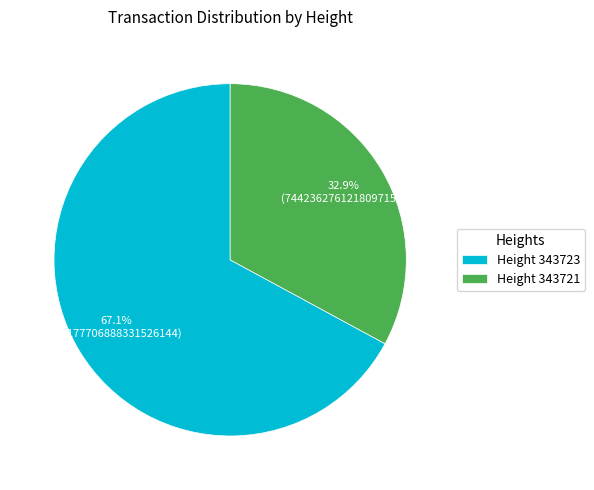

Does any single category account for the majority?

Yes